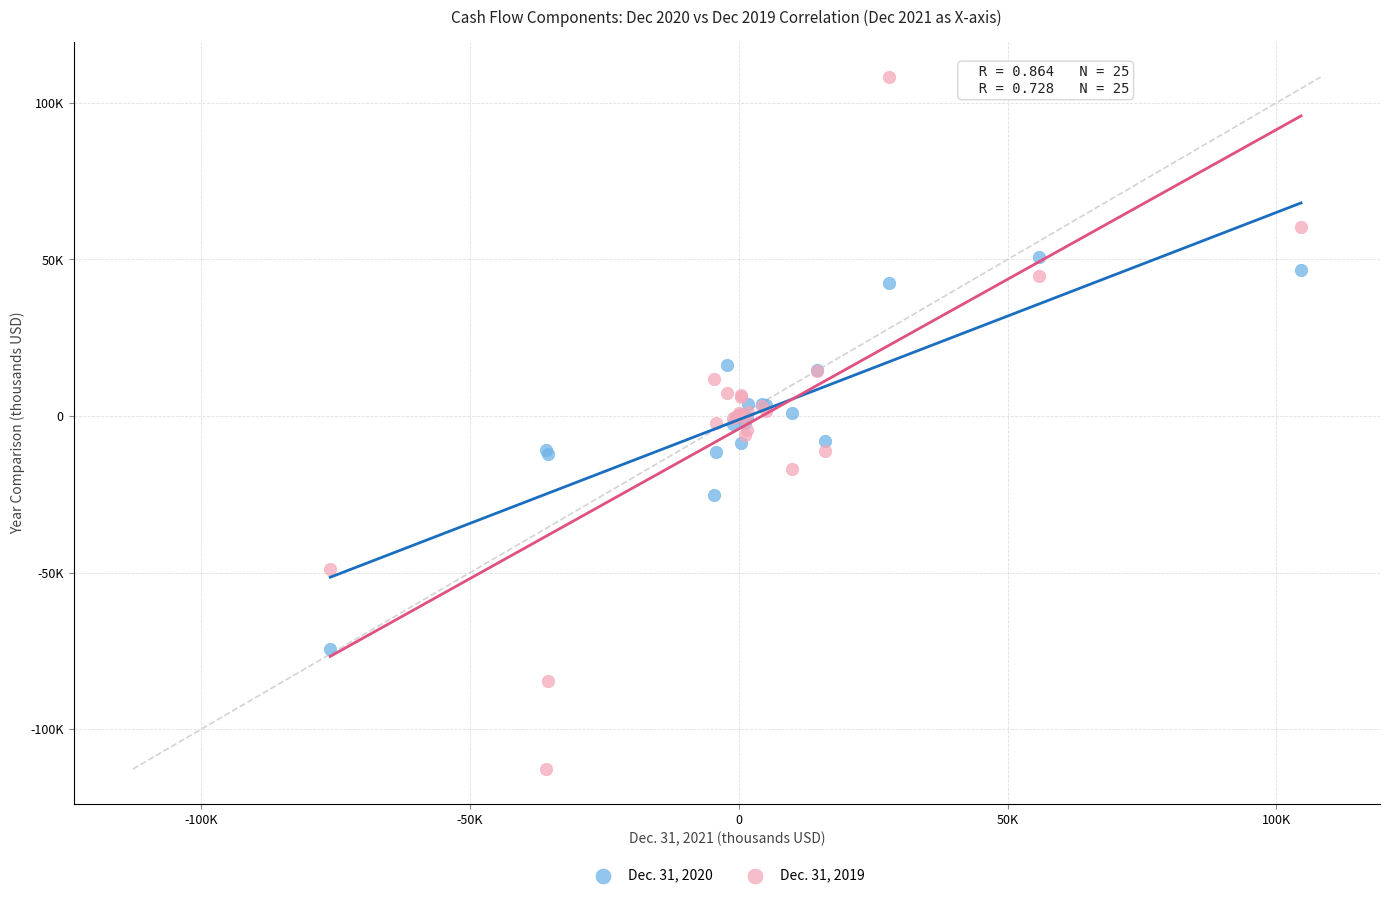

Which series contains the highest Y value?

Dec. 31, 2019